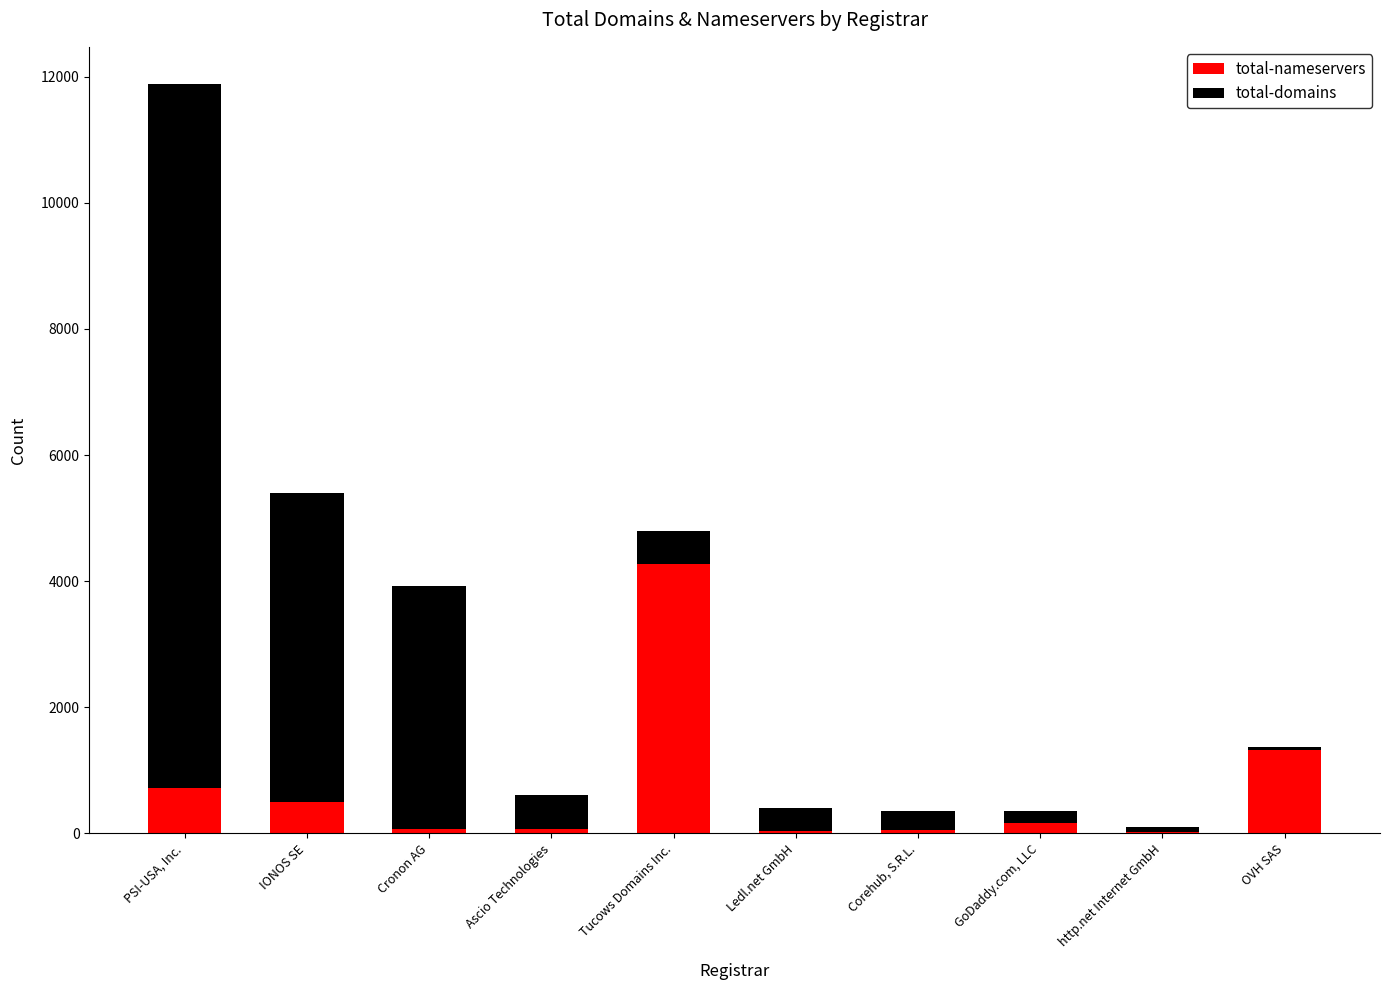

The total-nameservers series shows 718 at PSI-USA, Inc.. True or false?

True